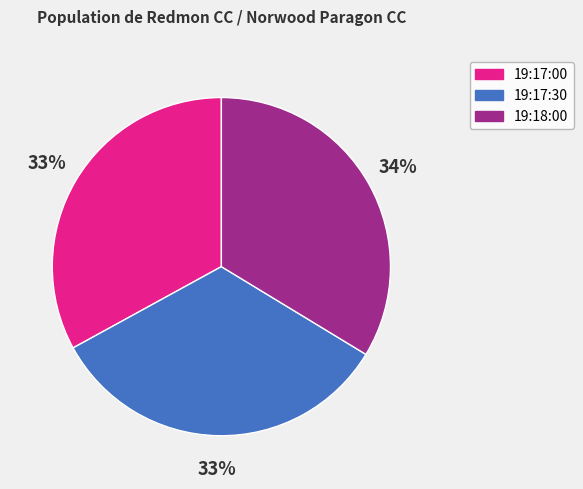

To the nearest percent, what percentage of the pie is 19:17:00?

33%